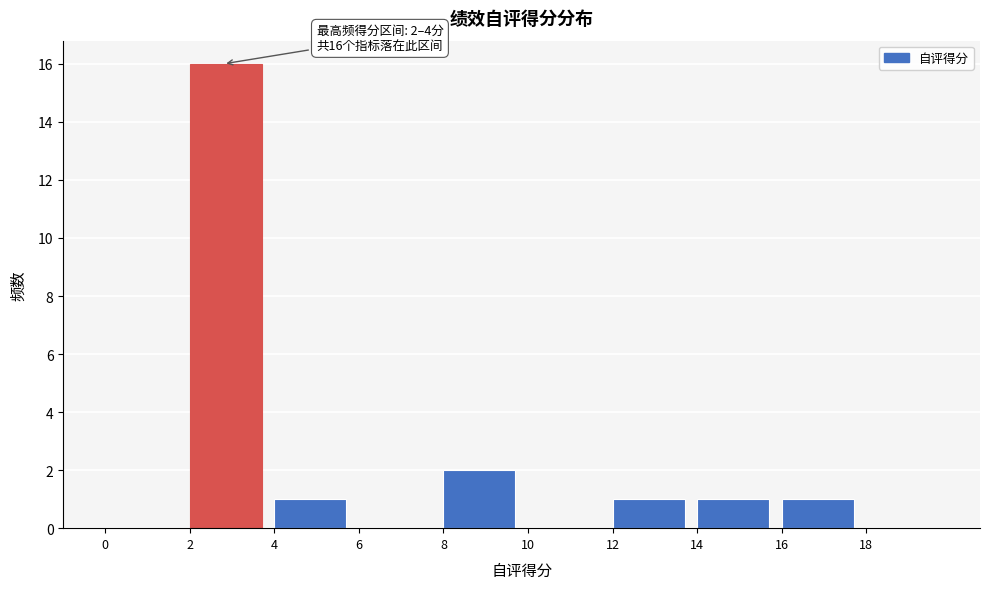

Over which range of the x-axis is the bar tallest?

2 to 4